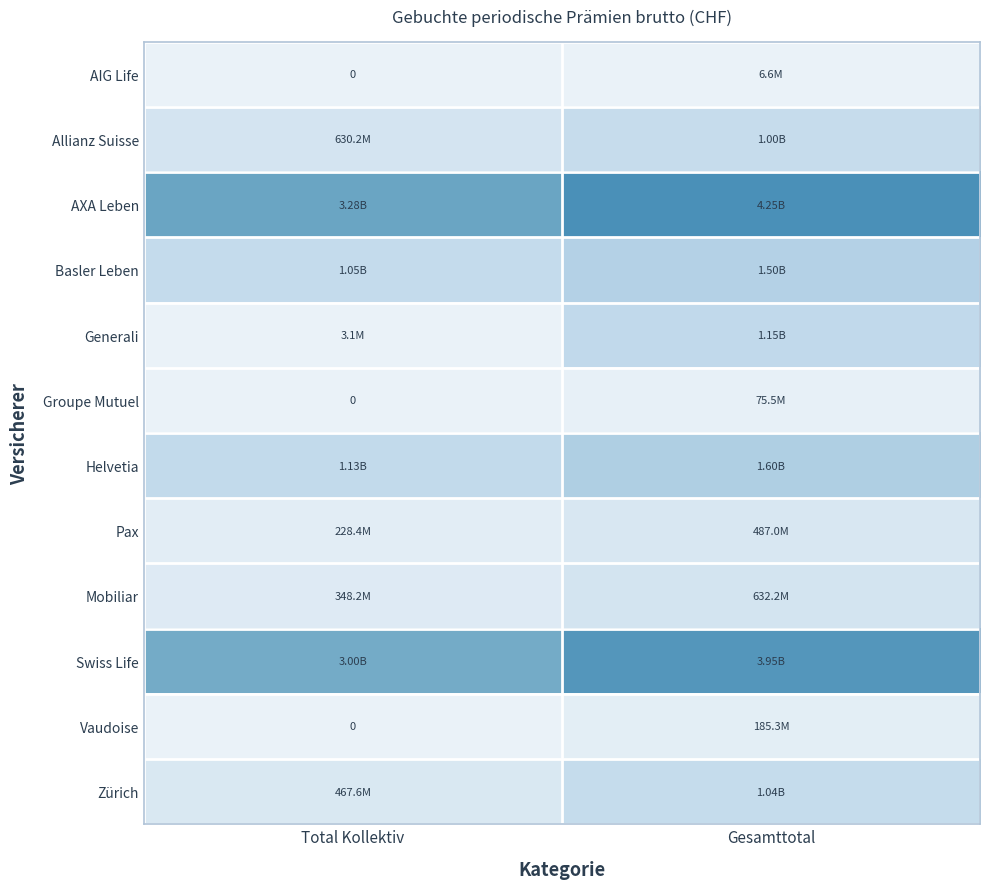

The AIG Life series shows 2042194 at Total Kollektiv. True or false?

False